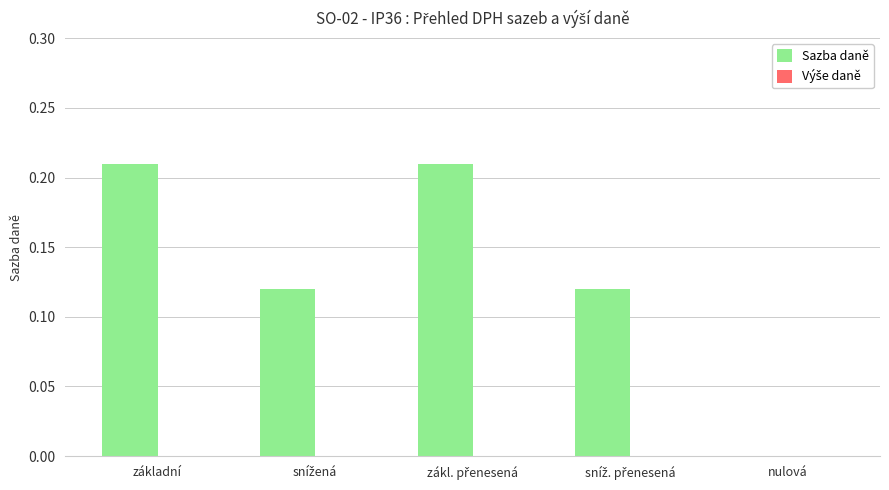

The value at nulová is -0.1. True or false?

False